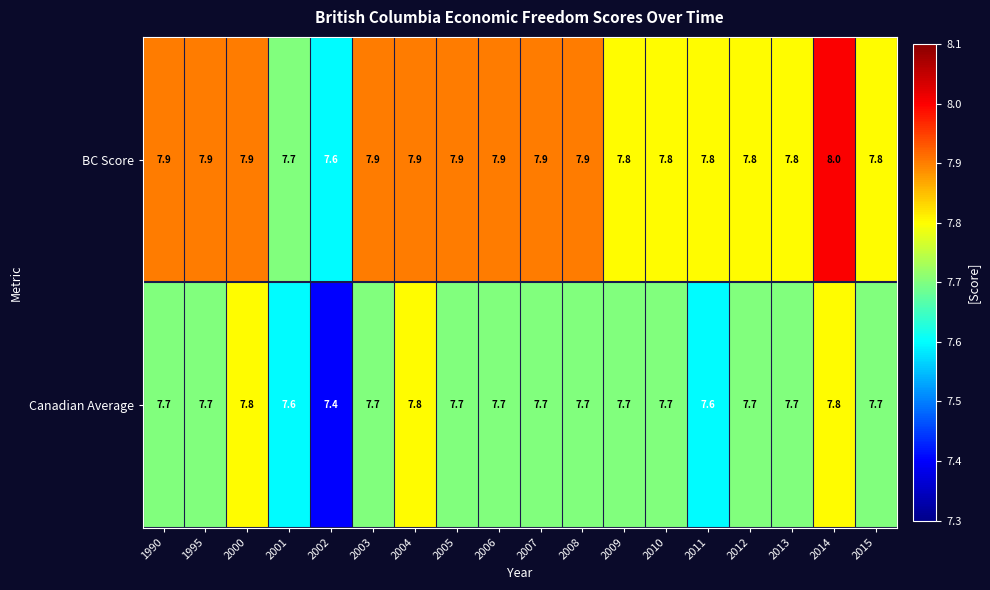

The BC Score series shows 3.7 at 2000. True or false?

False